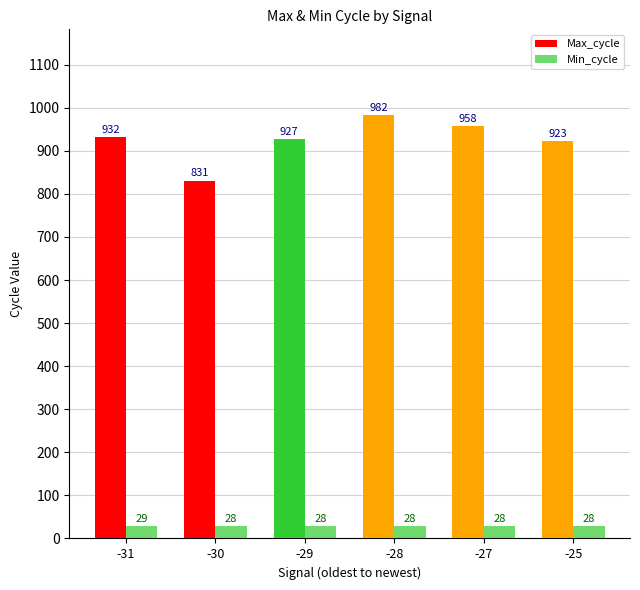

Which has a higher value, -31 or -25?

-31